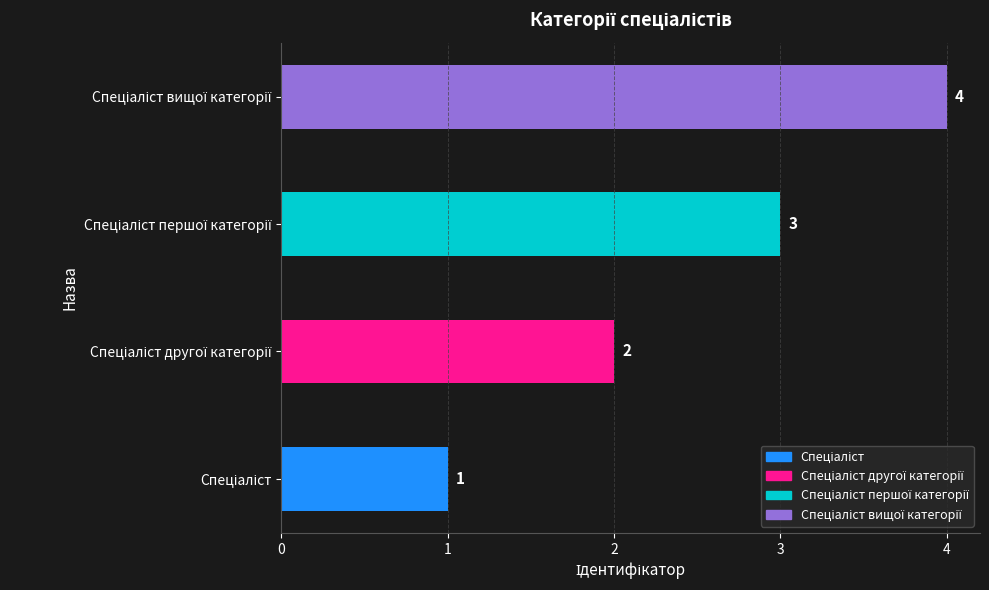

What is the greatest value displayed?

4